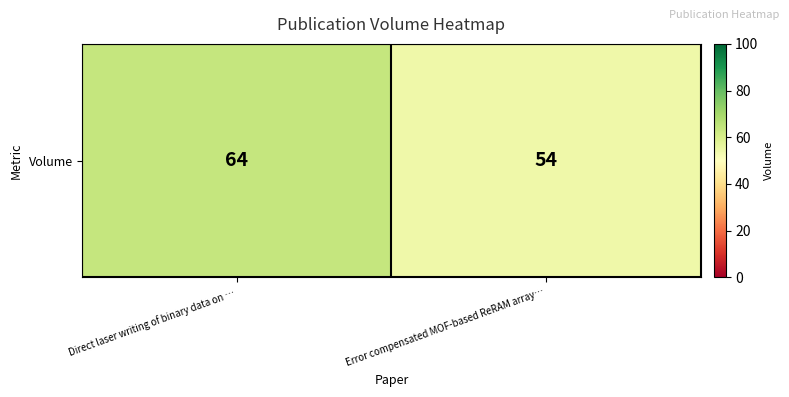

Reading right to left, list all the values displayed in this chart.

54	64